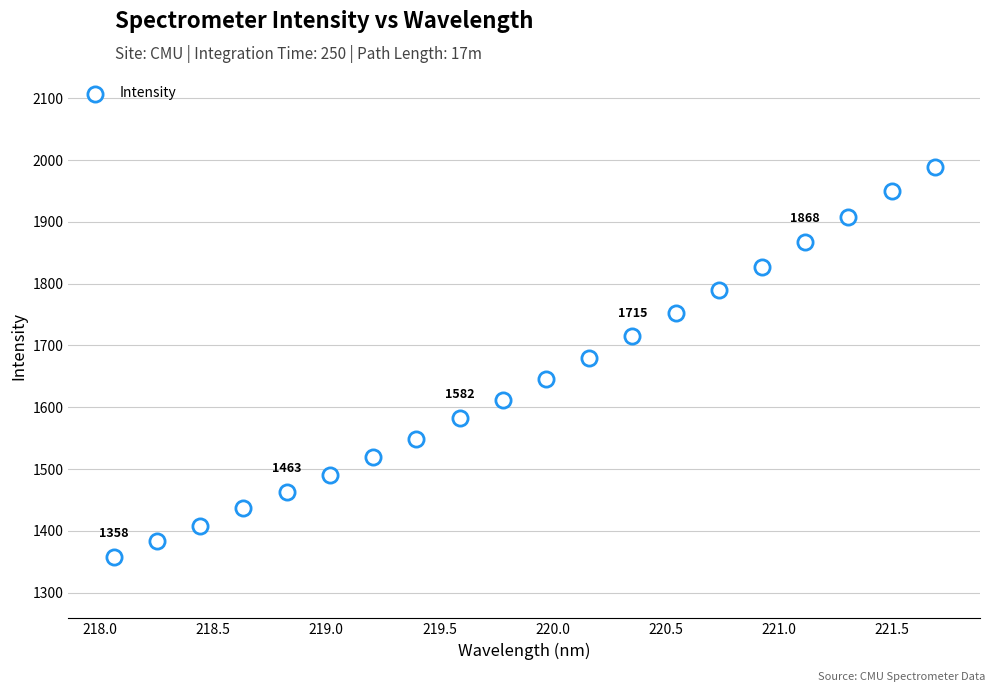

What is the range of X values (max minus min)?

3.6